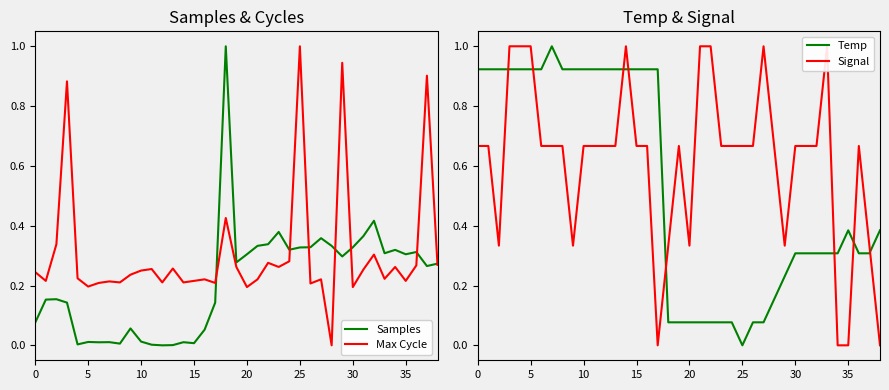

What is the average value of the Max Cycle series?

0.3